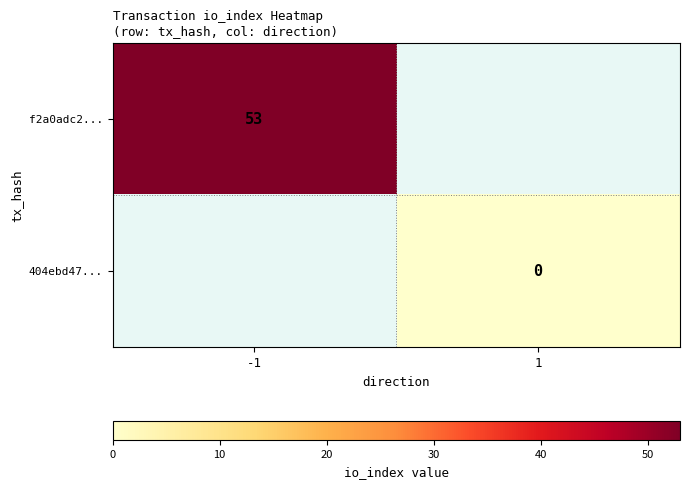

The value of f2a0adc2... at -1 is 85. True or false?

False